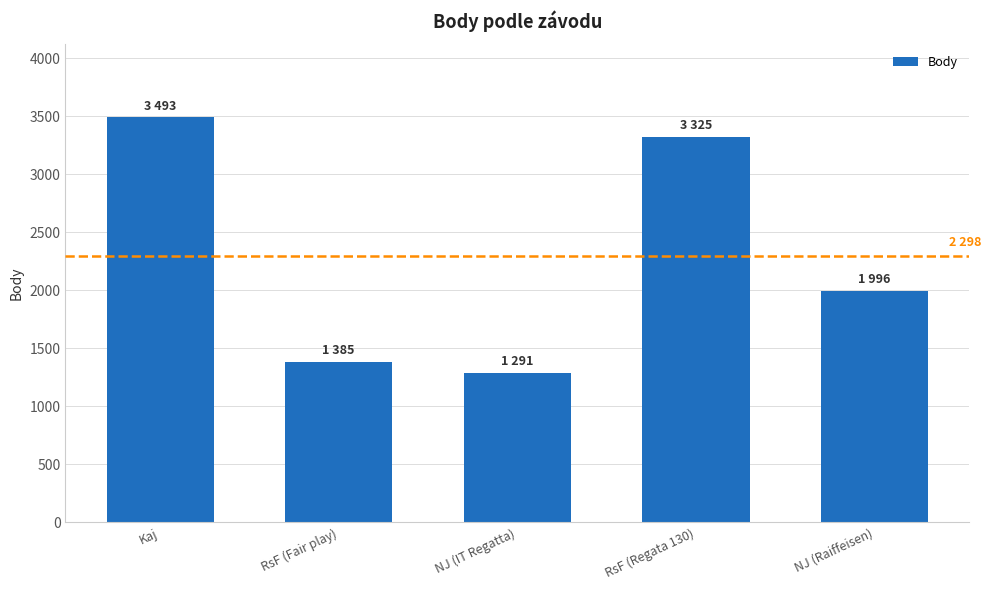

What is the difference between the maximum and minimum values?

2202